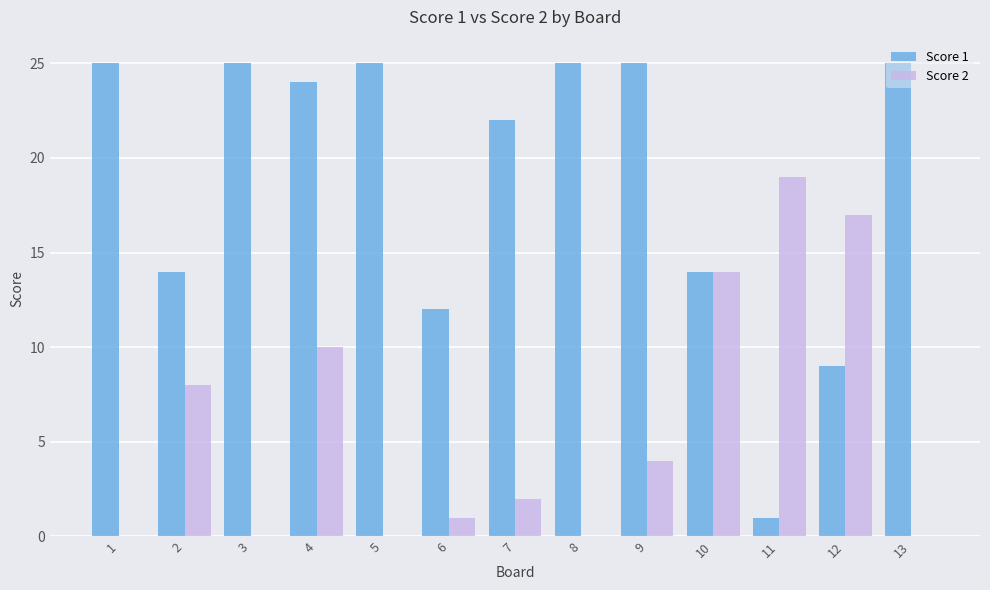

Count the number of categories in the chart.

13